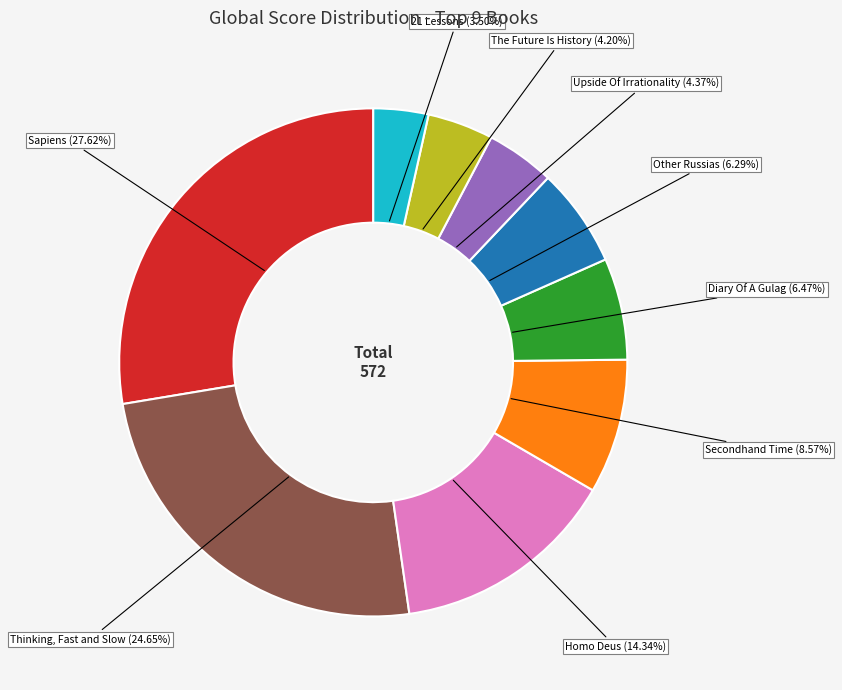

Approximately how many times larger is the value at Other Russias compared to Homo Deus?

0.4